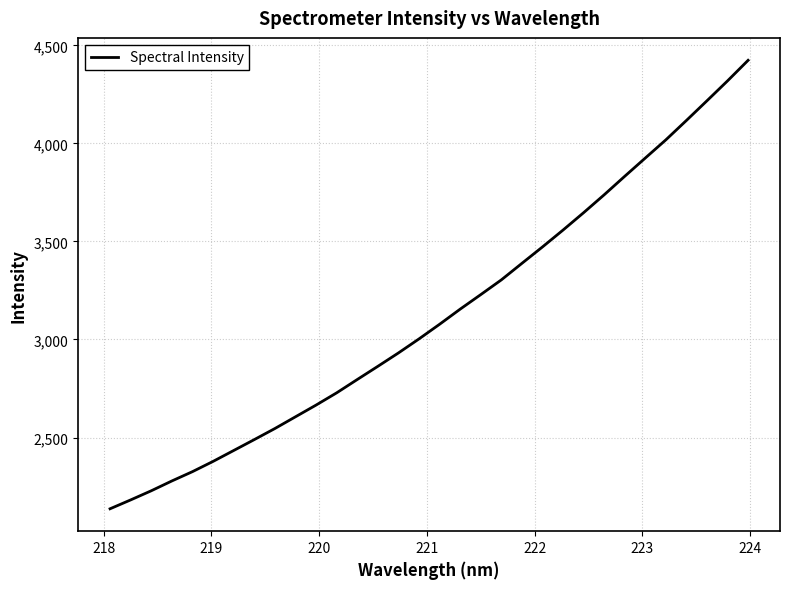

How many values are below 3077?

16